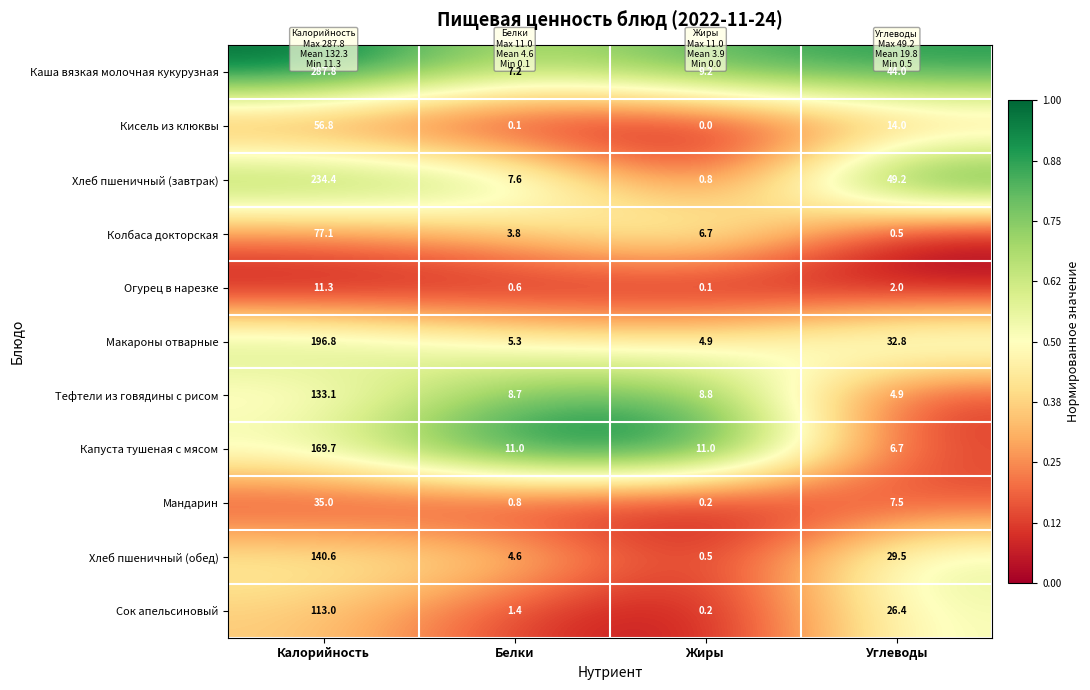

Which series has the widest spread of values?

Каша вязкая молочная кукурузная